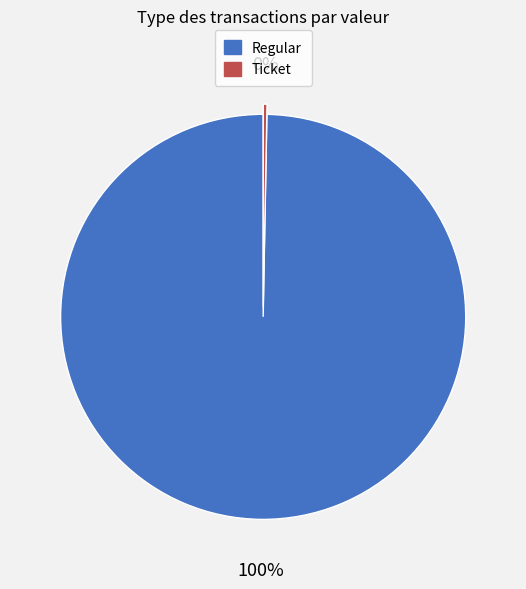

True or false: Regular accounts for 100% of the total.

True